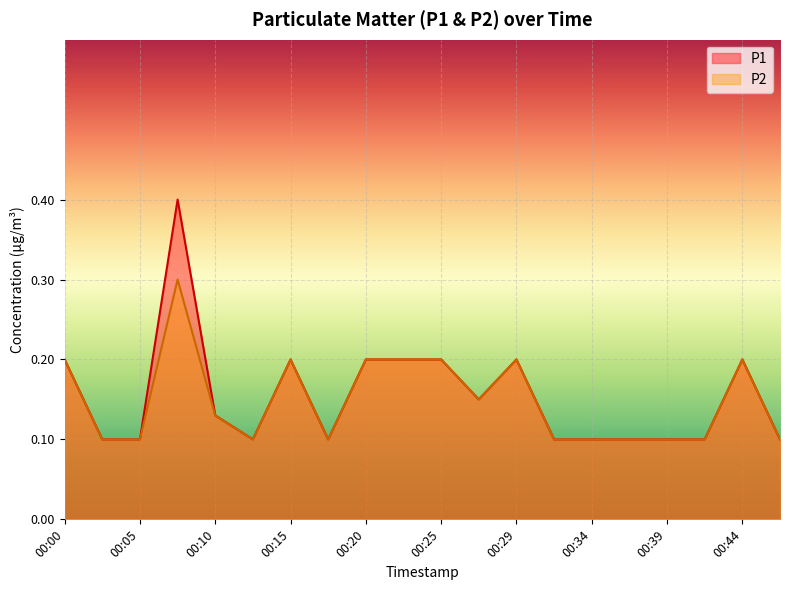

True or false: P1 and P2 intersect in this chart.

False